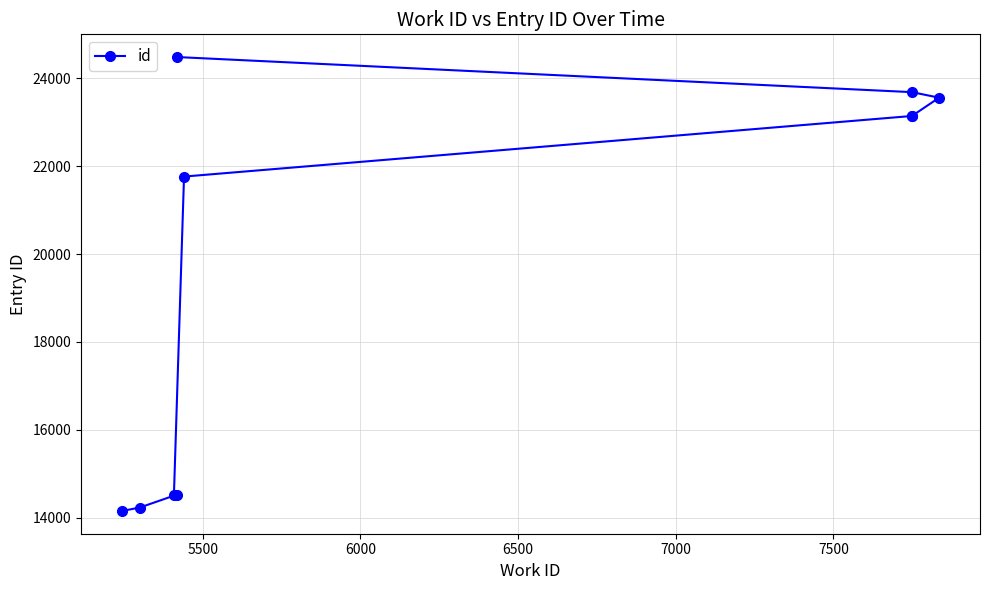

How many lines are shown in the chart?

1